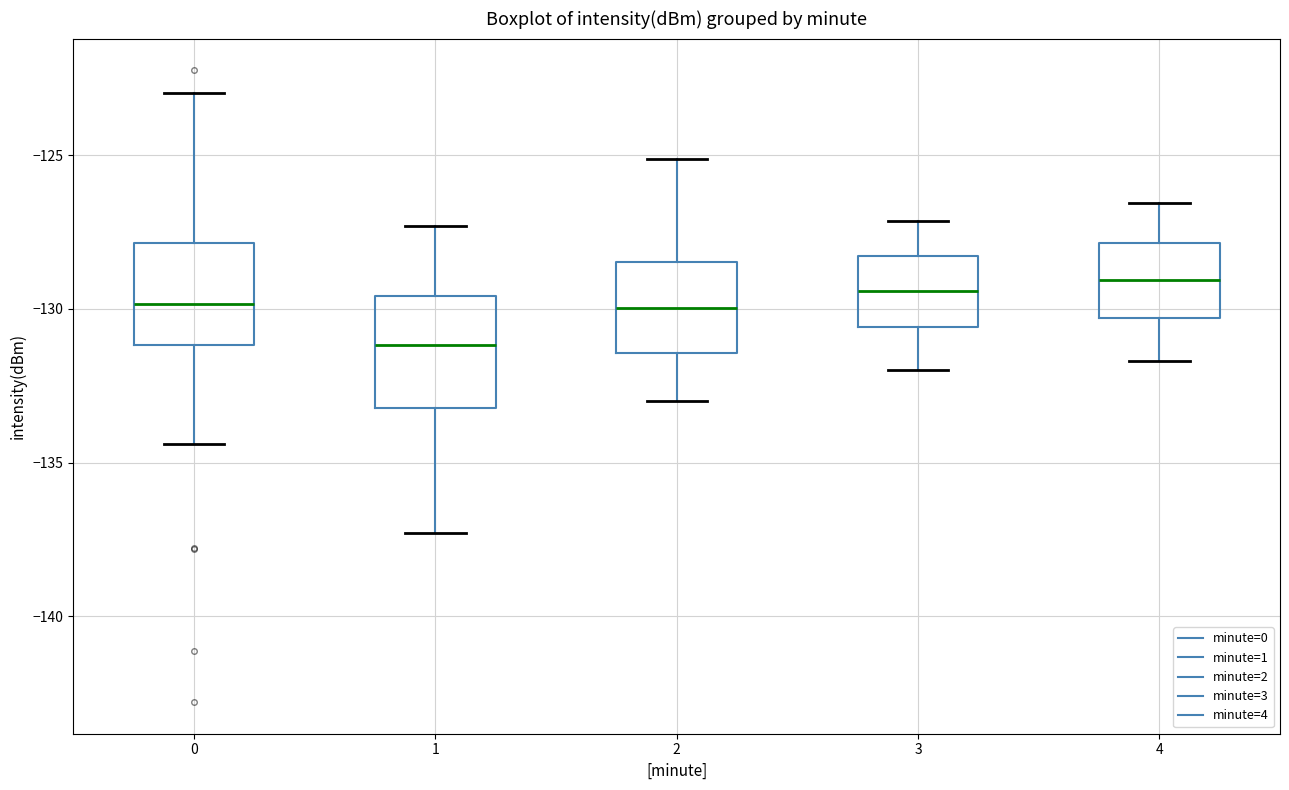

Reading left to right, read every box against the y-axis: the position of its median line, the range the box covers, and the ends of its whiskers. The values are not printed on the chart, so give them approximately, as read against the axis.

0: median -130.0, box -131.0 to -128.0, whiskers -134.5 to -123.0
1: median -131.0, box -133.0 to -129.5, whiskers -137.5 to -127.5
2: median -130.0, box -131.5 to -128.5, whiskers -133.0 to -125.0
3: median -129.5, box -130.5 to -128.5, whiskers -132.0 to -127.0
4: median -129.0, box -130.5 to -128.0, whiskers -131.5 to -126.5